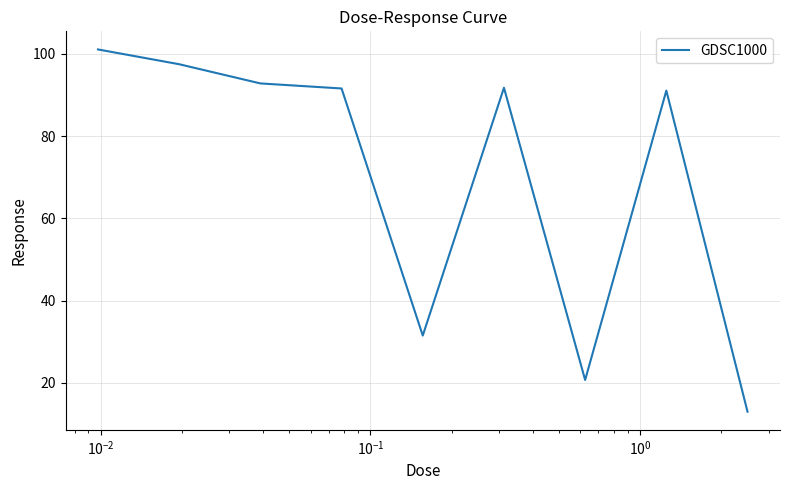

What is the minimum value shown in the chart?

13.0